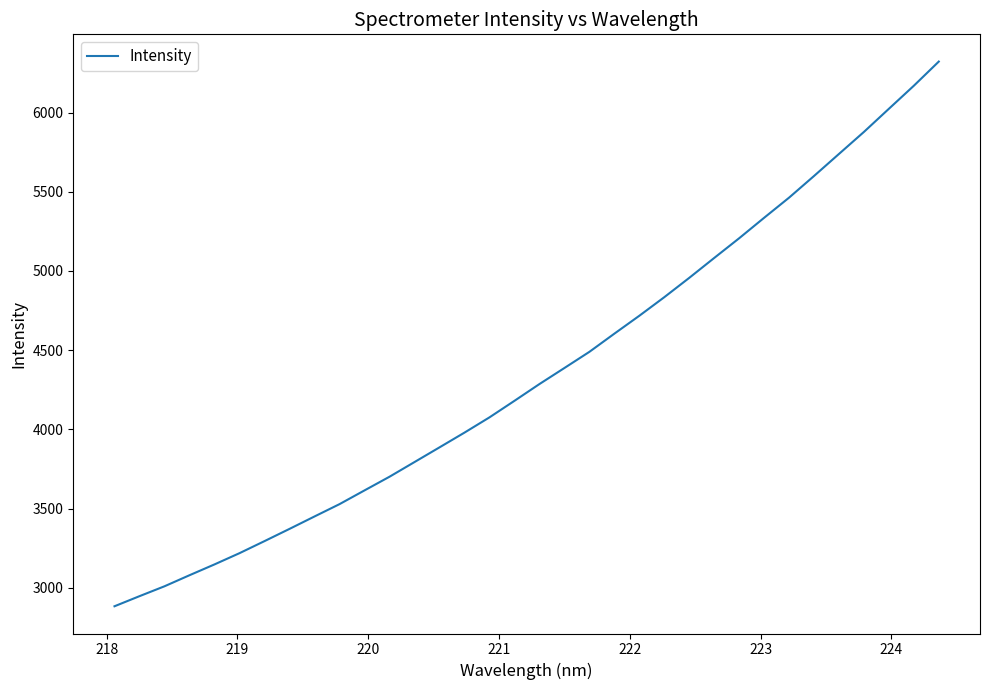

What is the maximum value shown in the chart?

6322.1